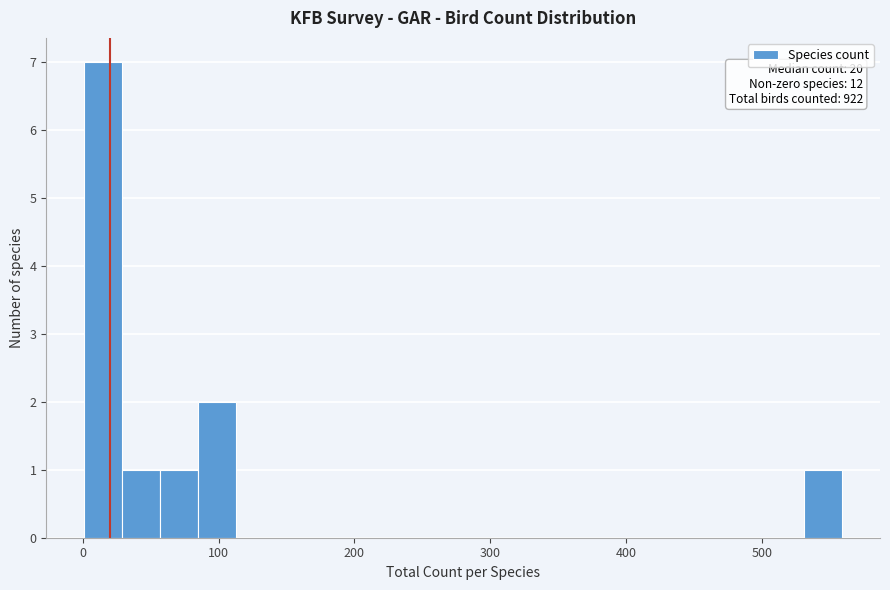

Read against the x-axis, roughly where is the centre of the tallest bar?

10